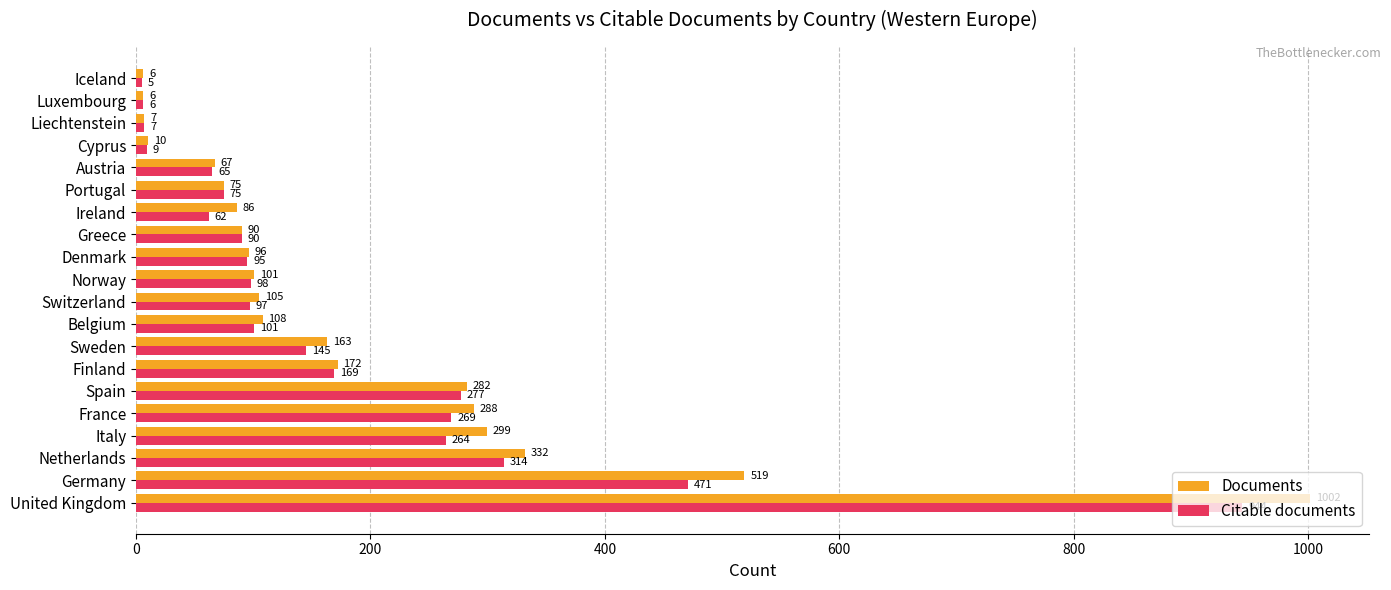

Is it true that Documents equals 75 at Portugal?

True